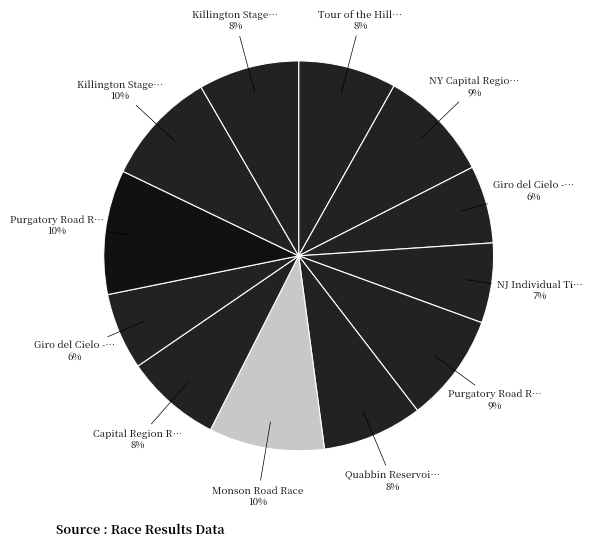

How many segments does this pie chart have?

12